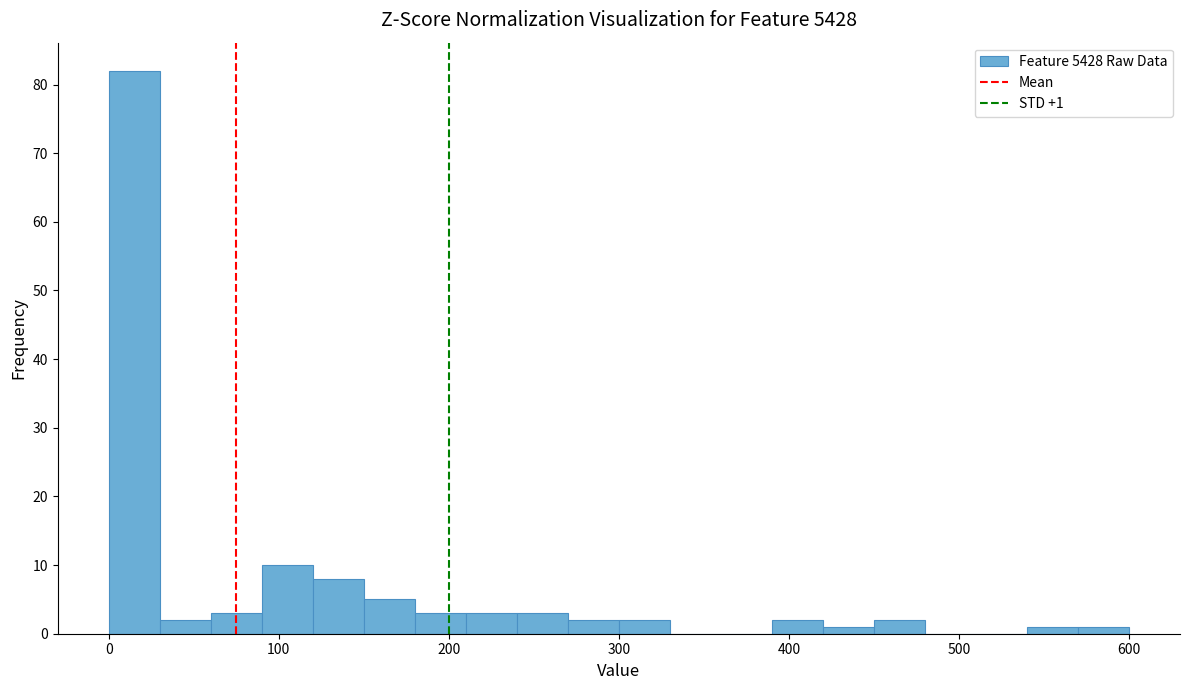

Around what value on the x-axis is the tallest bar? Give the approximate position of its centre, as read against the axis.

20